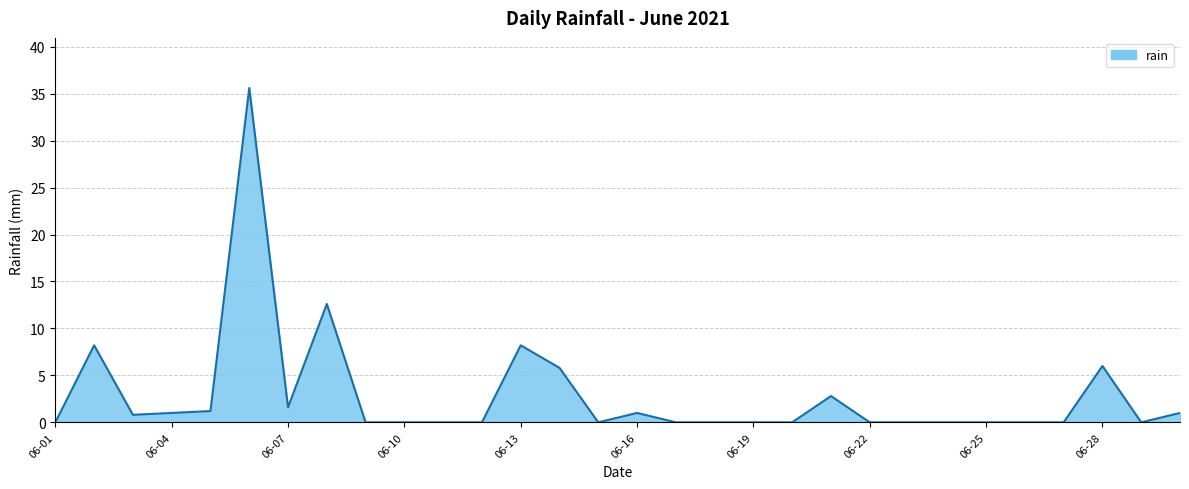

What is the maximum value shown in the chart?

35.6